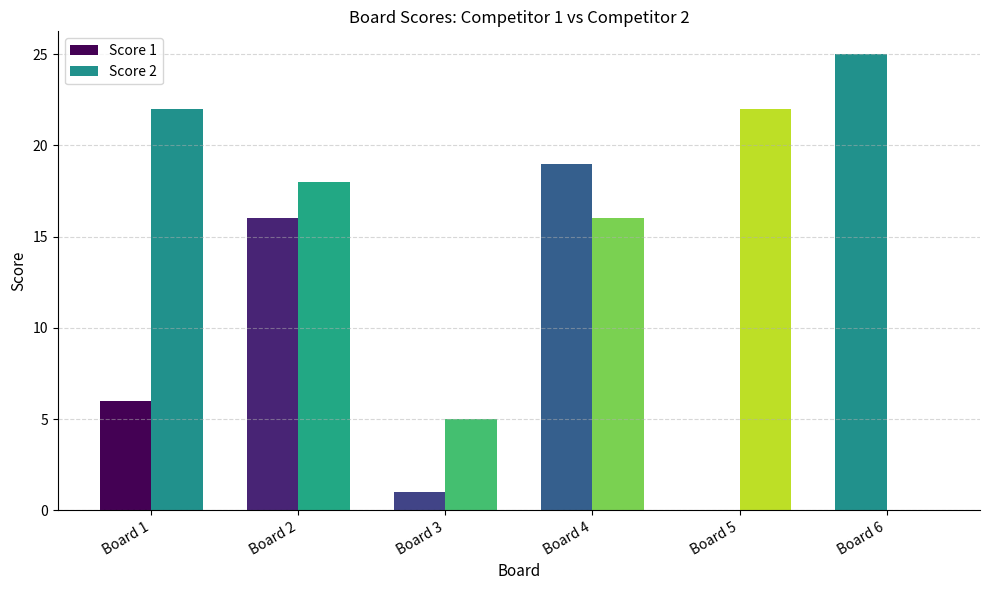

How many values in Score 2 are above zero?

5